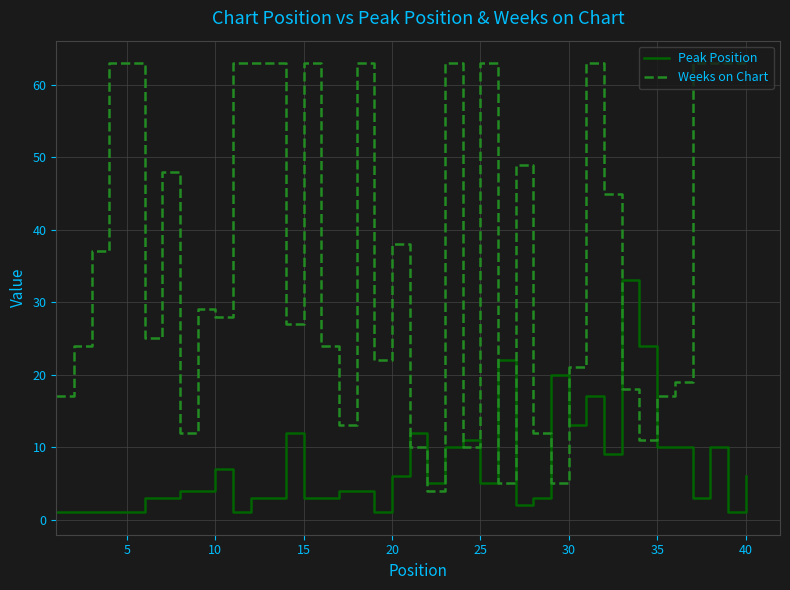

True or false: Weeks on Chart and Peak Position cross at least once.

True